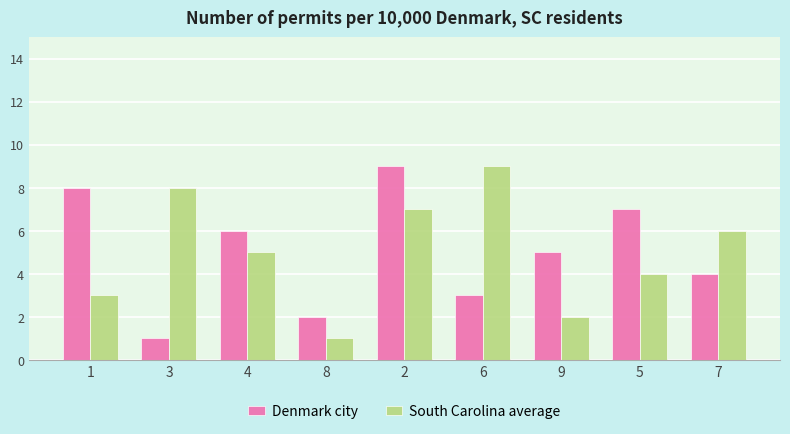

What is the sum of the South Carolina average values at 6 and 4?

14